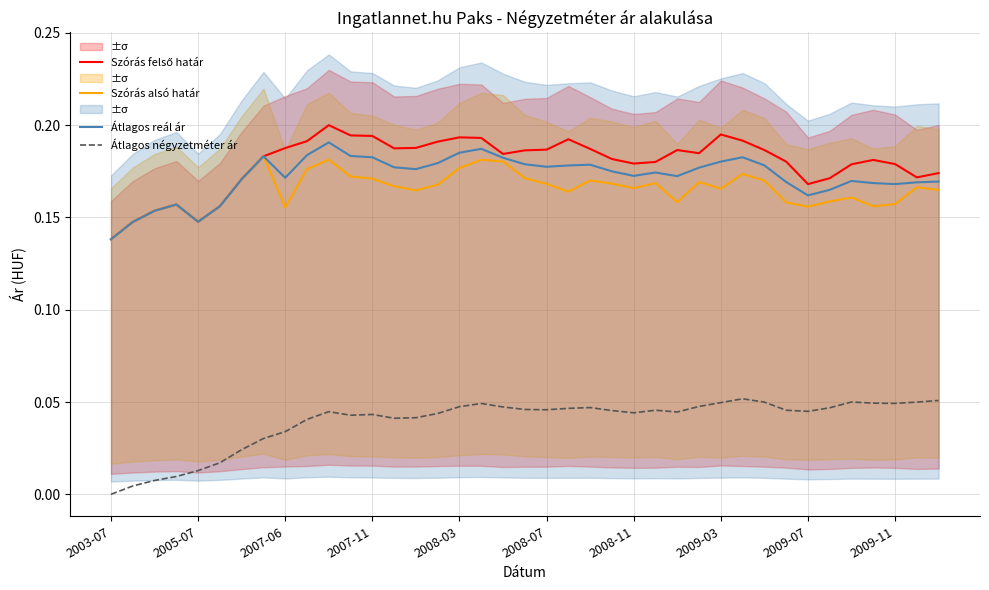

Which series has the largest range (max minus min)?

Szórás felső határ